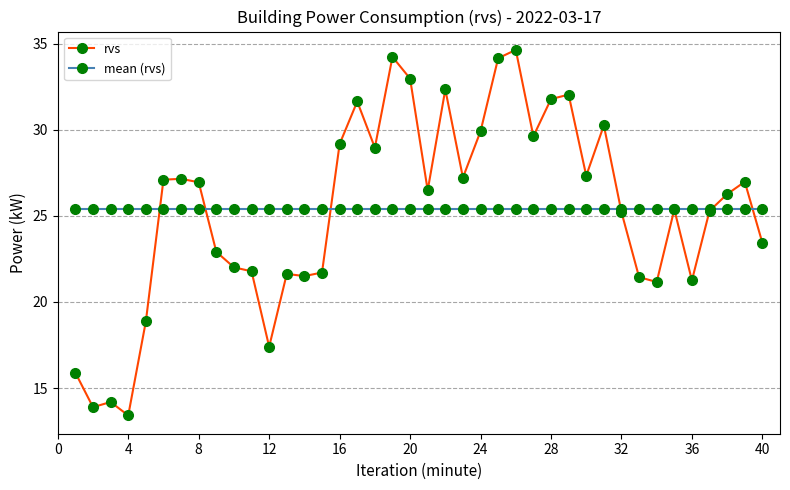

What is the greatest value displayed?

34.6